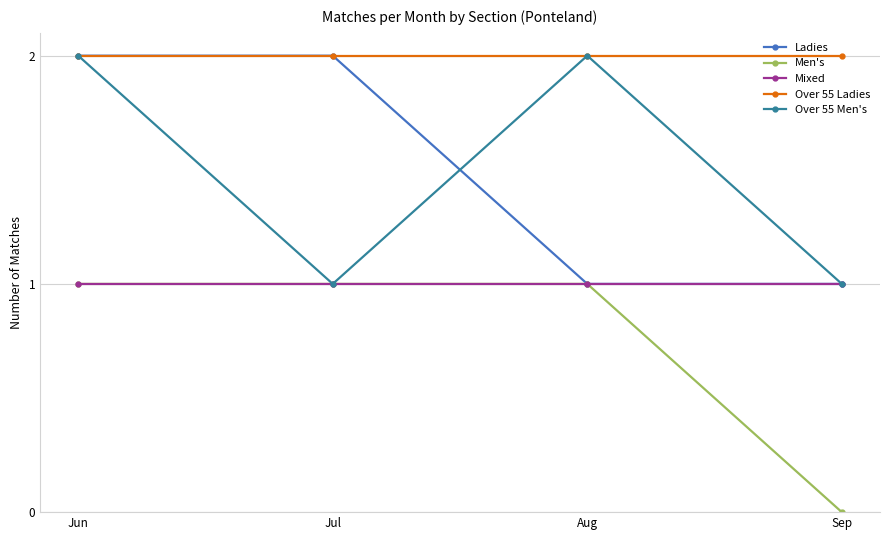

At which category is the sum across all series the highest?

Jun